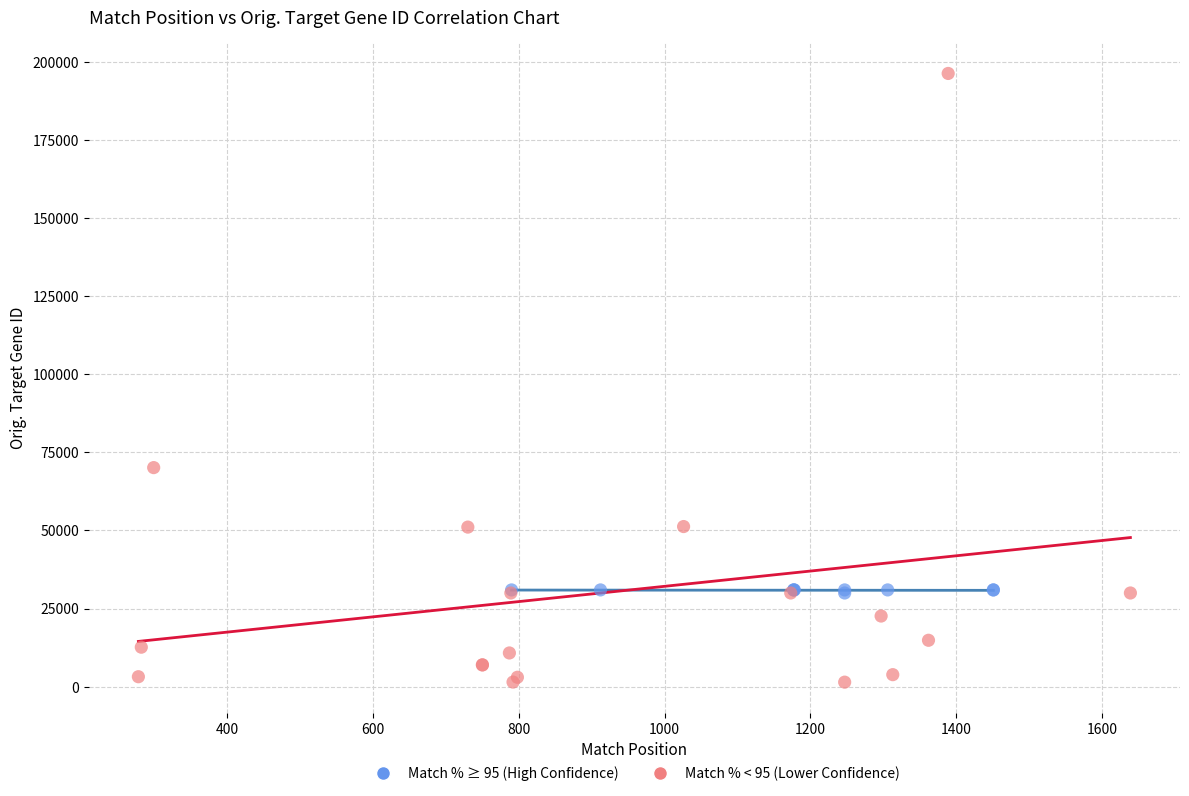

Which series reaches the minimum Y coordinate?

Match % < 95 (Lower Confidence)